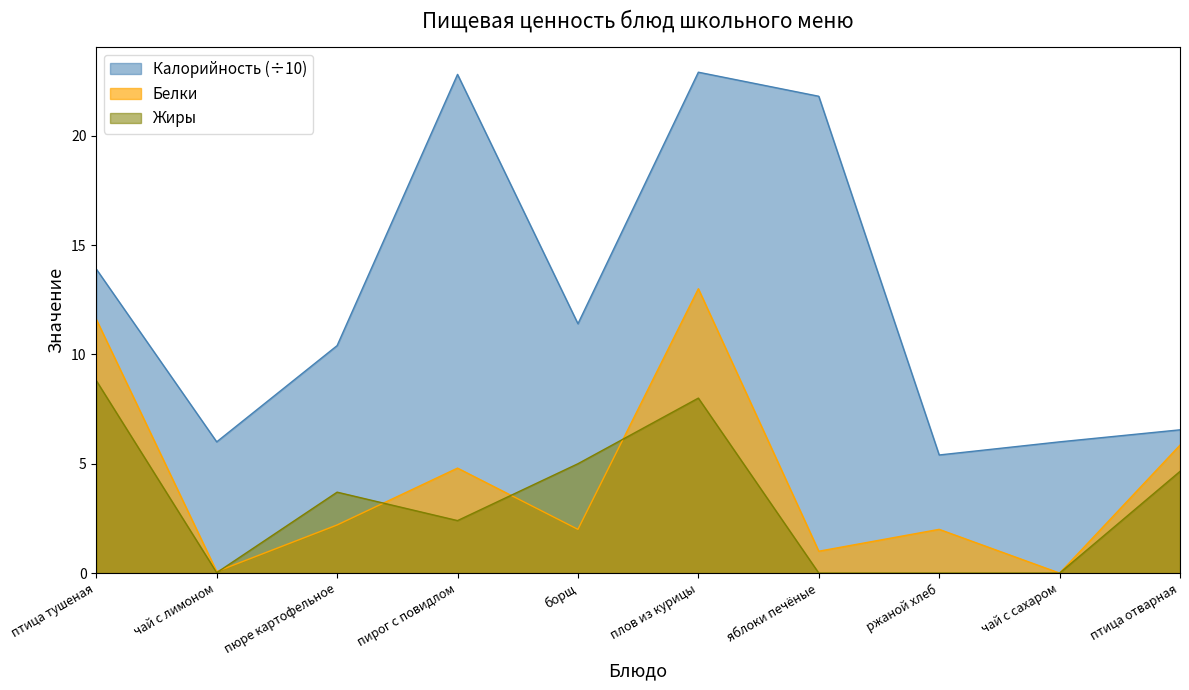

Between which two adjacent categories do Жиры and Белки first intersect?

чай с лимоном and пюре картофельное